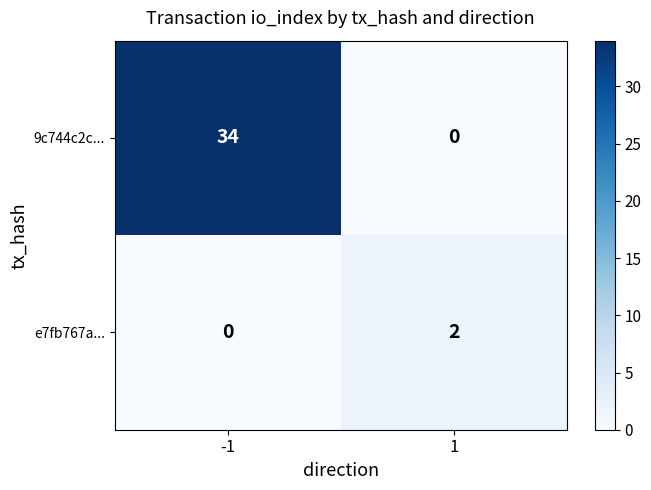

The value of e7fb767a... at 1 is 2. True or false?

True